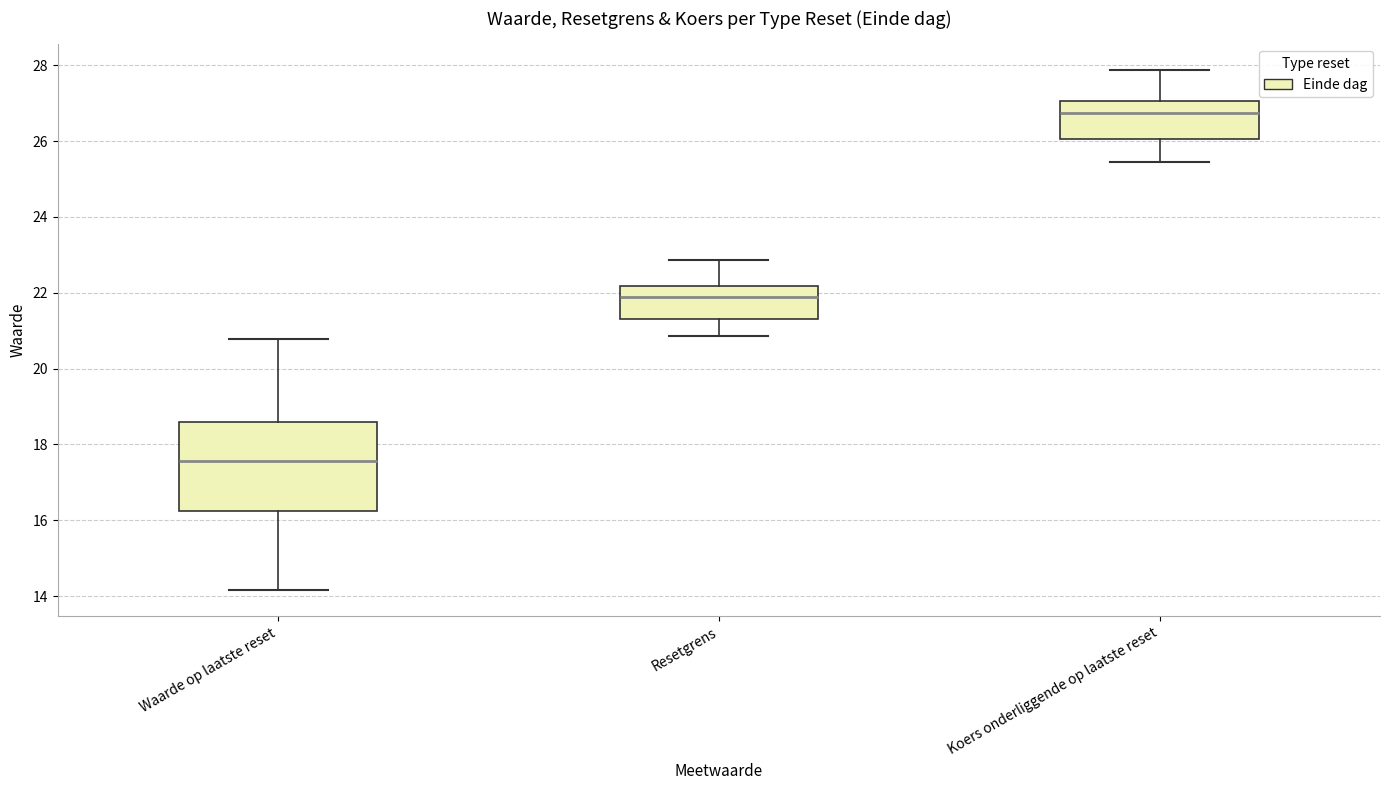

Reading left to right, read every box against the y-axis: the position of its median line, the range the box covers, and the ends of its whiskers. The values are not printed on the chart, so give them approximately, as read against the axis.

Waarde op laatste reset: median 17.6, box 16.2 to 18.6, whiskers 14.2 to 20.8
Resetgrens: median 21.8, box 21.2 to 22.2, whiskers 20.8 to 22.8
Koers onderliggende op laatste reset: median 26.8, box 26.0 to 27.0, whiskers 25.4 to 27.8